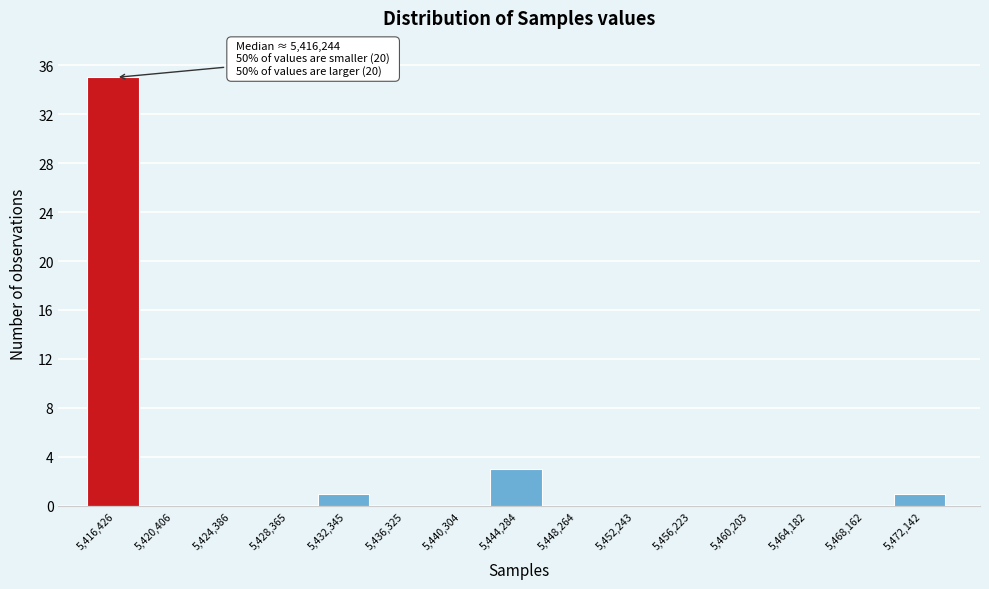

Over which range of the x-axis is the bar tallest?

5414500 to 5418500